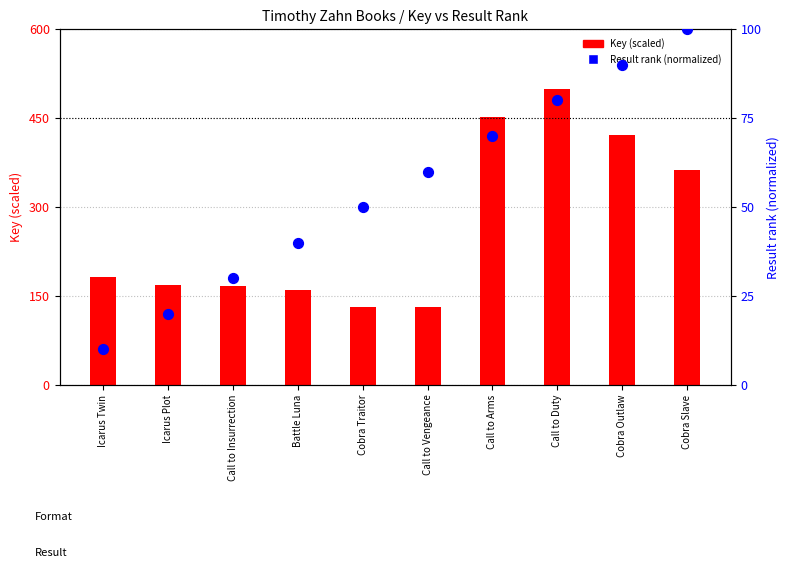

What are all the series names shown in the legend?

Key (scaled), Result rank (normalized)